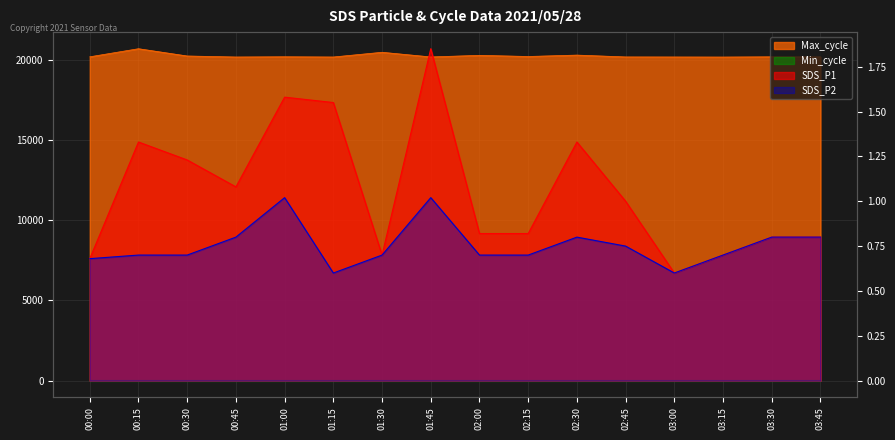

Rank the categories by Max_cycle value from lowest to highest.

03:15, 00:45, 01:15, 03:00, 01:45, 02:45, 03:45, 00:00, 03:30, 01:00, 02:15, 00:30, 02:00, 02:30, 01:30, 00:15